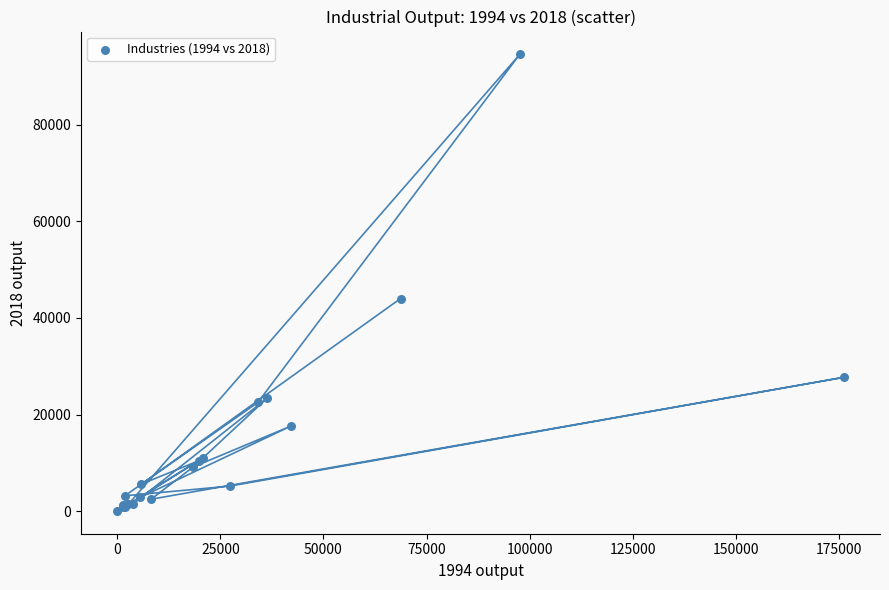

What Y value in the scatter plot is closest to 47290?

44006.4